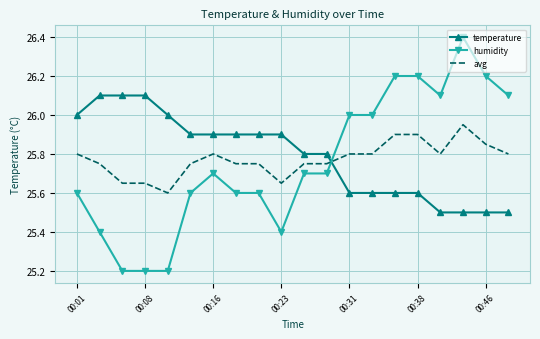

Which series has the largest range (max minus min)?

humidity